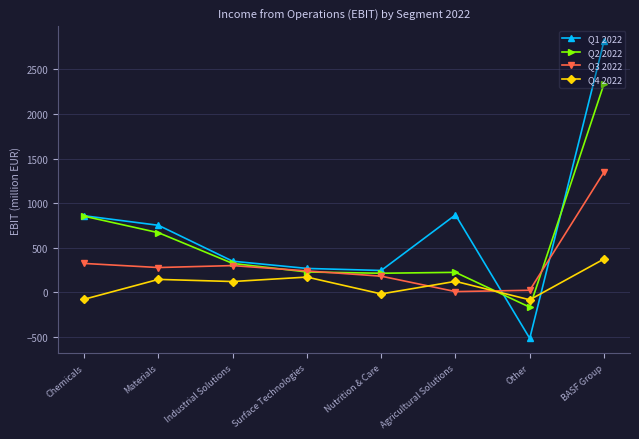

Which series has the largest total across all categories?

Q1 2022